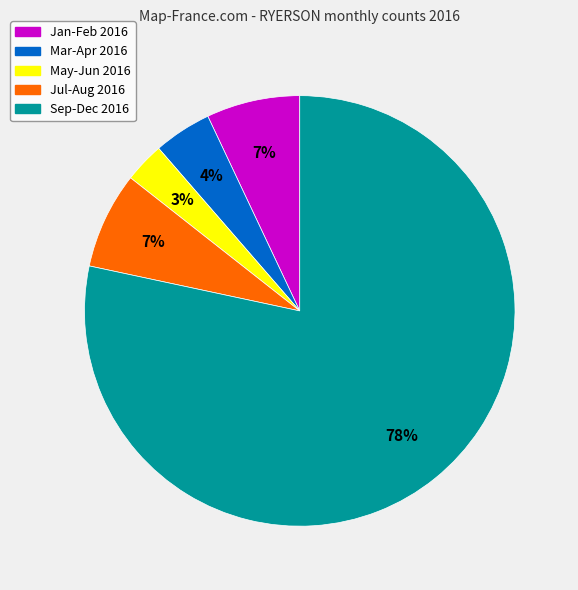

Which slice is the largest?

Sep-Dec 2016